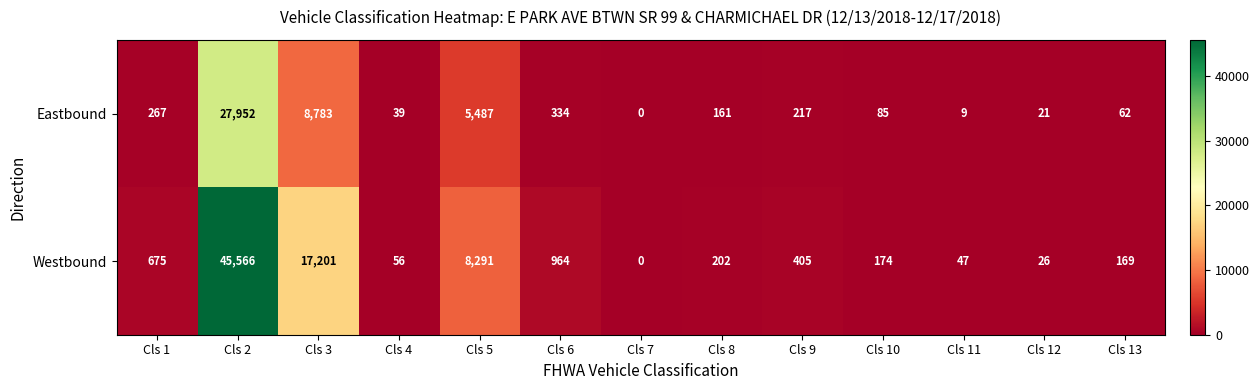

What is the spread (max minus min) of values at Cls 10?

89